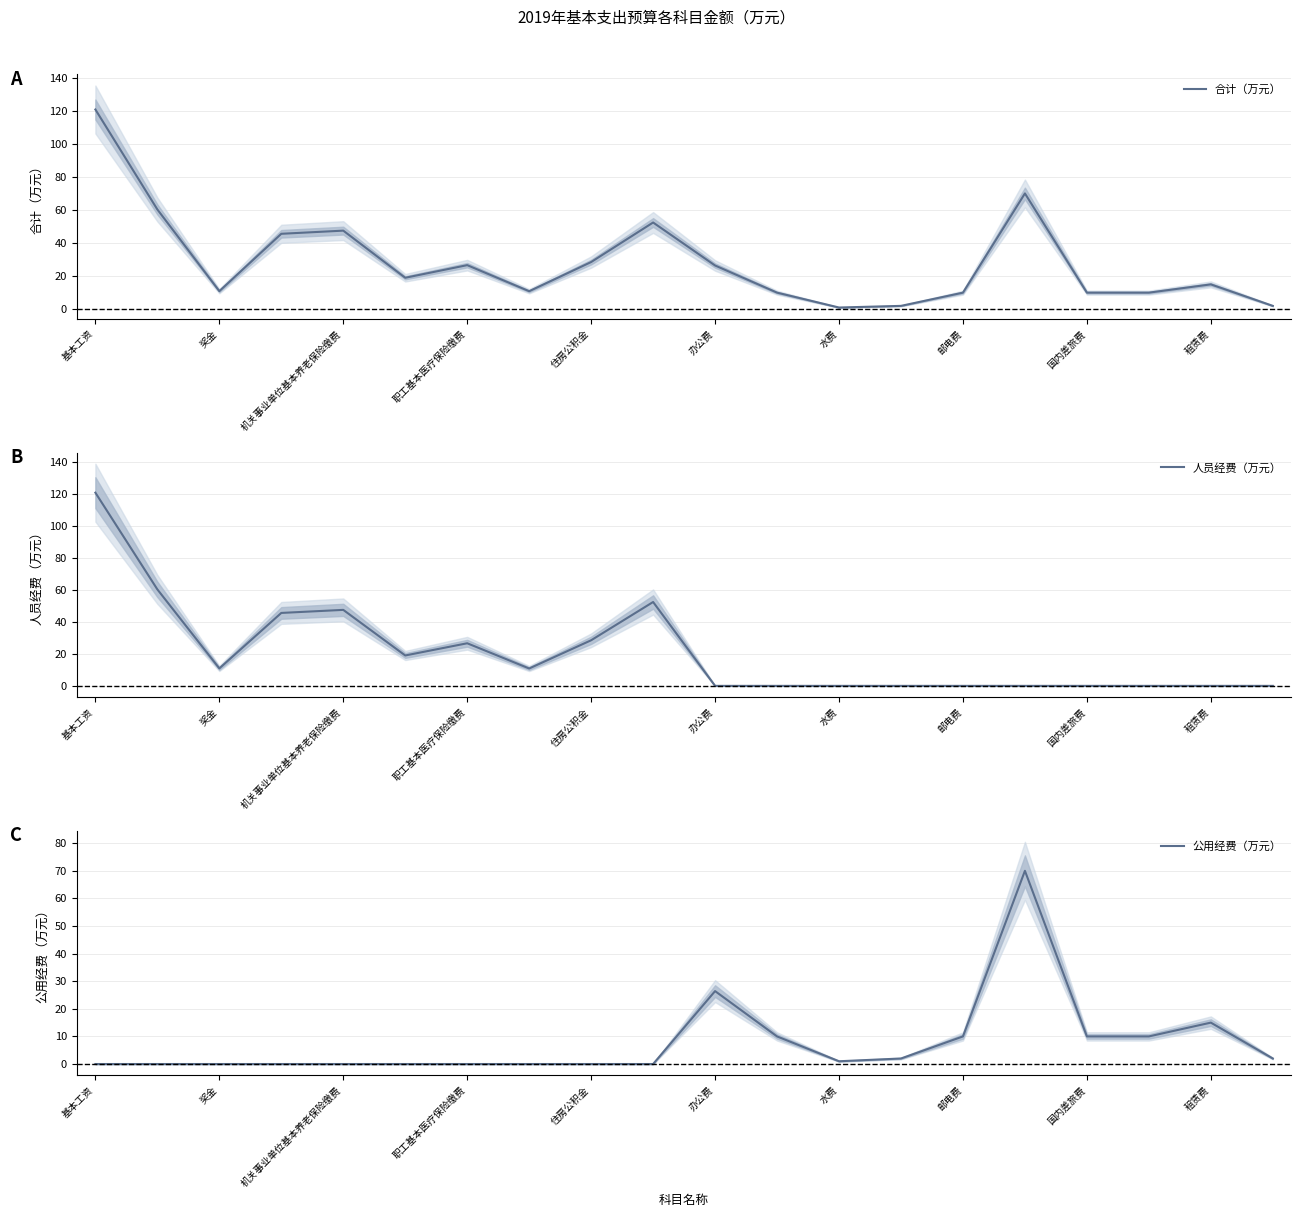

Is it true that 公用经费（万元） equals 2.0 at 19?

True